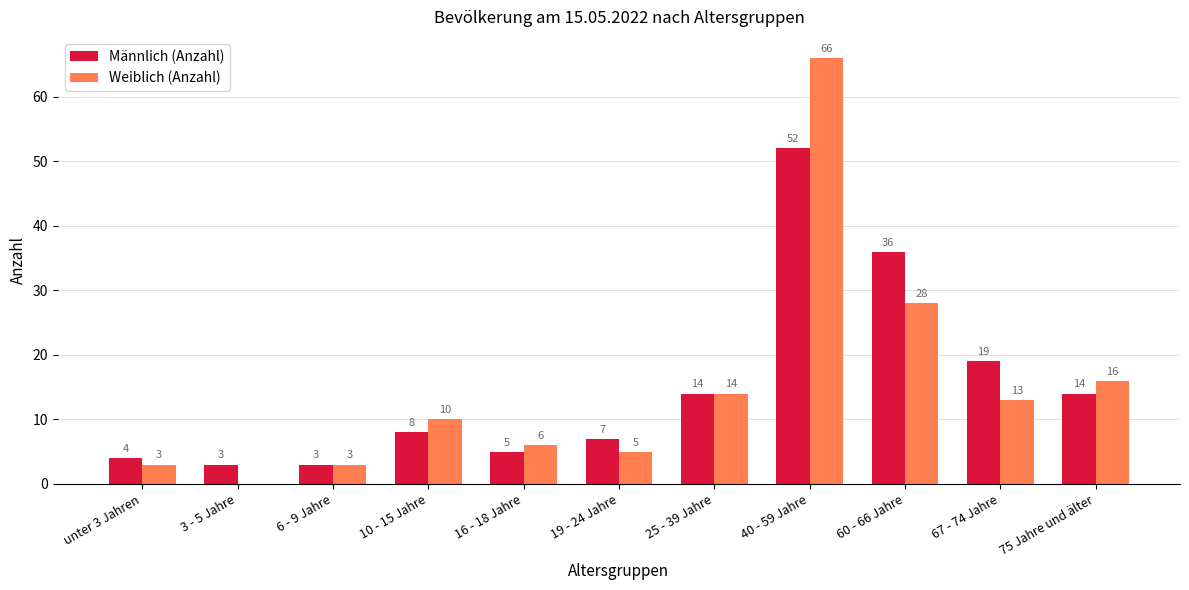

What is the sum of all Weiblich (Anzahl) values?

164